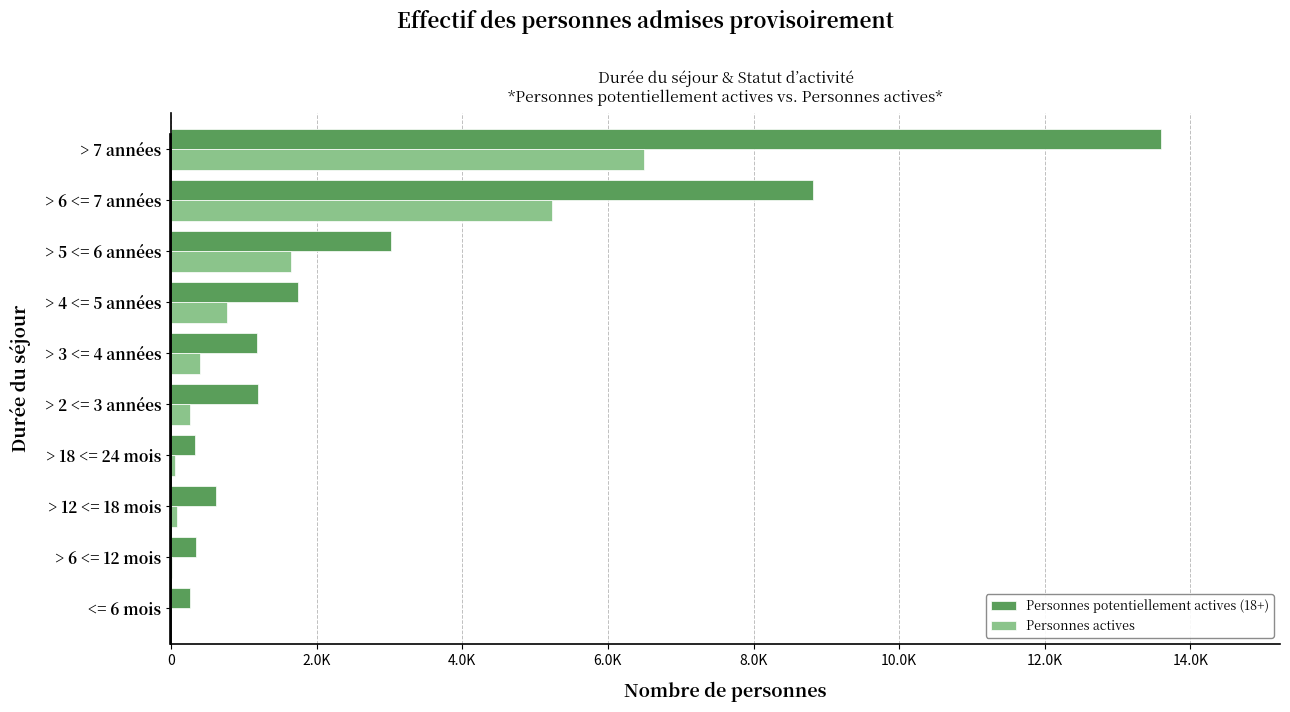

At how many categories does at least one series exceed 531?

7